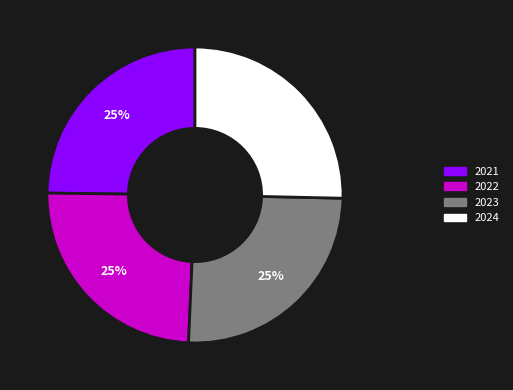

The 2022 slice represents 16% of the pie. True or false?

False